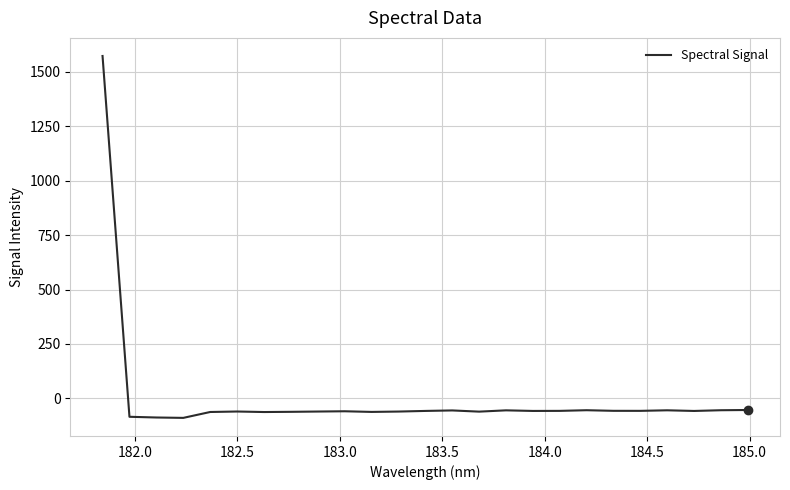

What is the maximum value shown in the chart?

1572.5